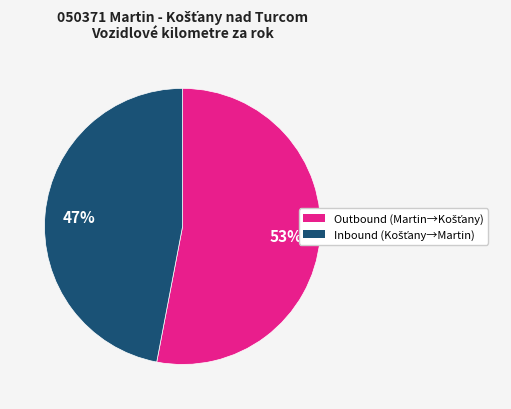

Does any single category account for the majority?

Yes